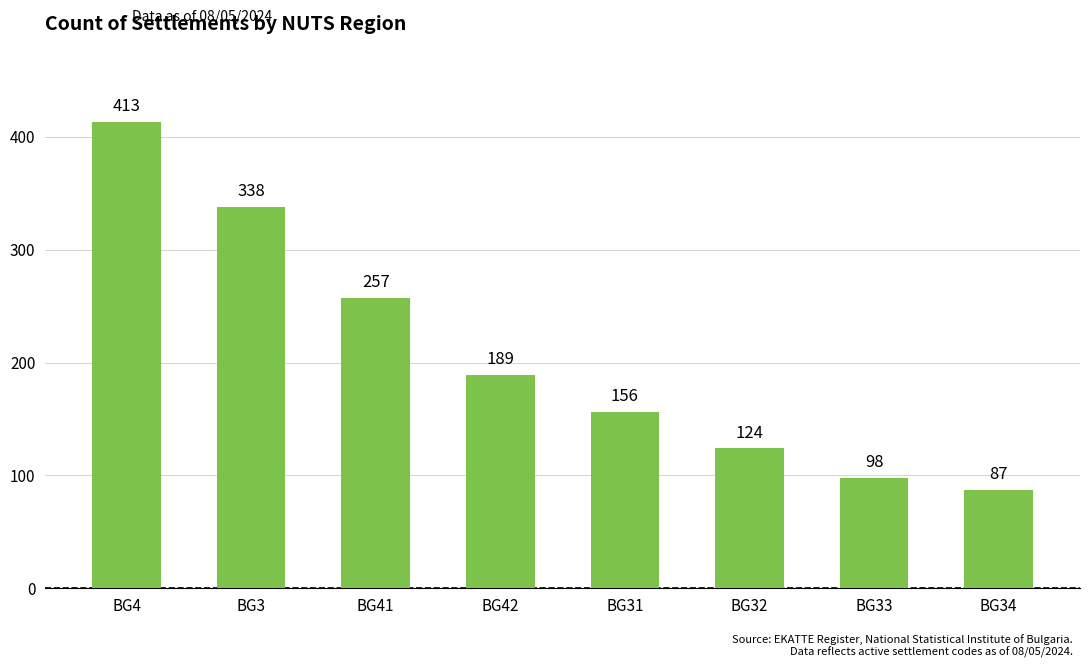

True or false: the data shows 250 at BG31.

False